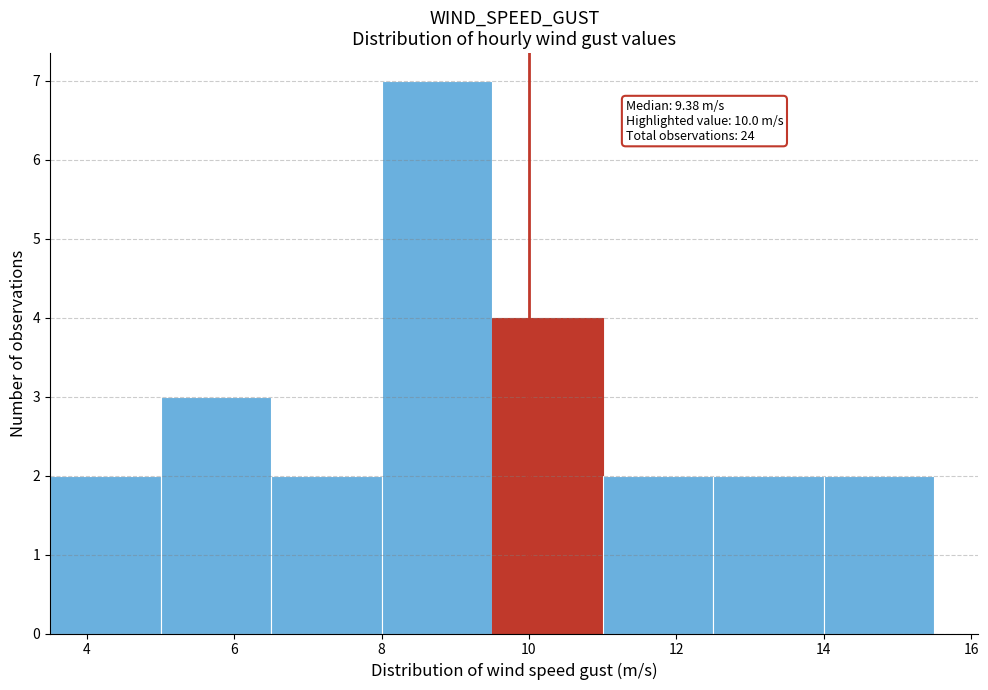

Over which range of the x-axis is the bar tallest?

8.0 to 9.5